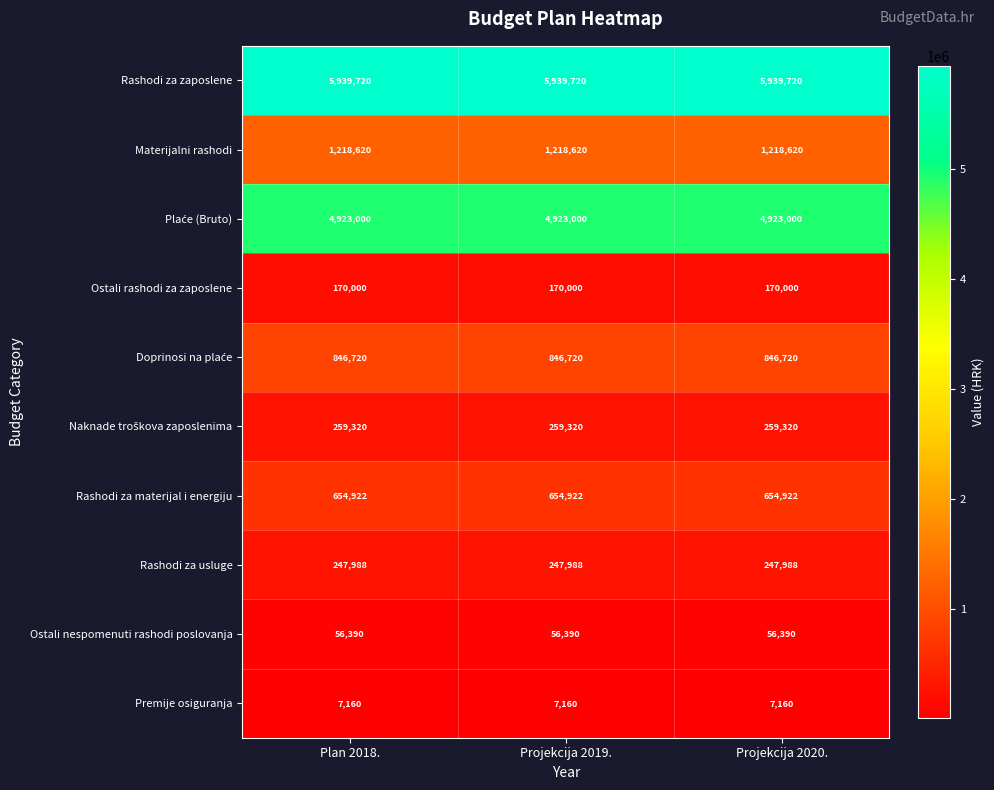

What is the total value across all series at Plan 2018.?

14323840